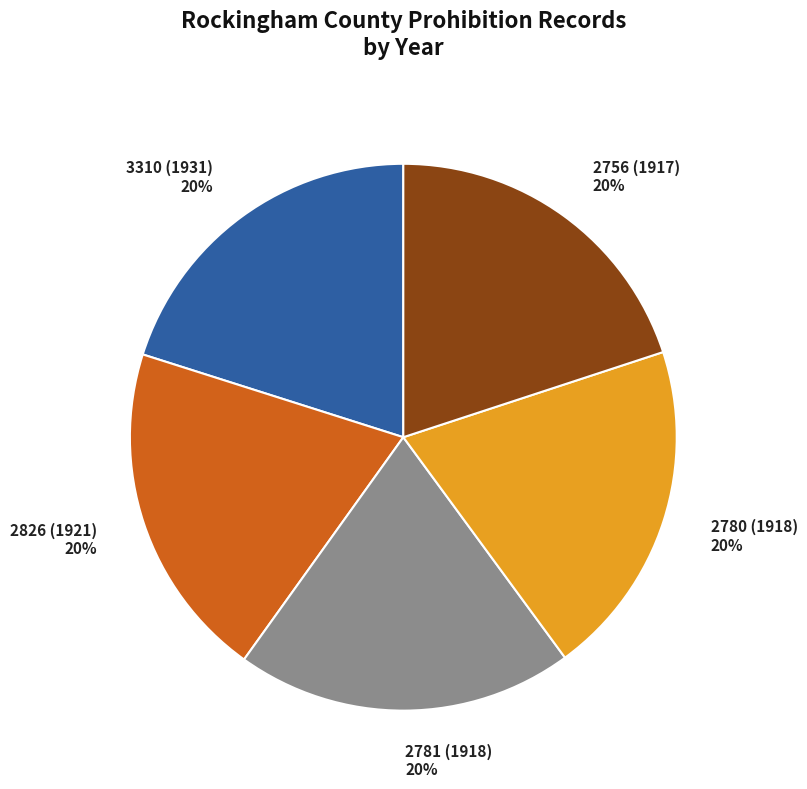

To the nearest percent, what is the average slice percentage?

20%